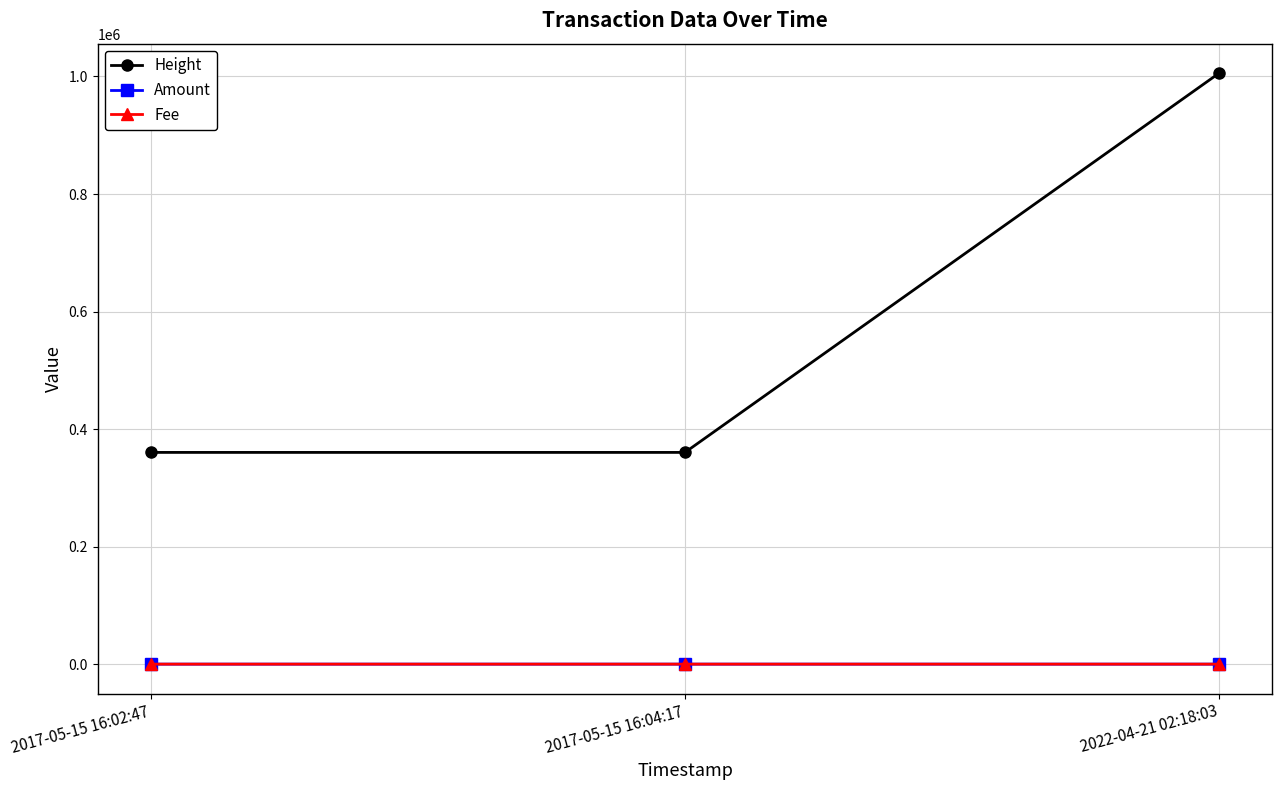

What is the label of the 2nd point from the right?

2017-05-15 16:04:17